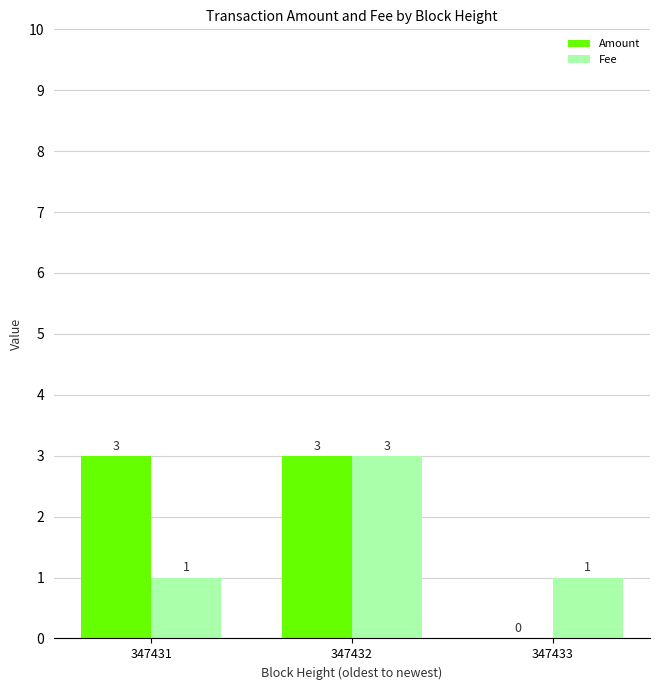

What is the difference between the Amount values at 347433 and 347431?

3